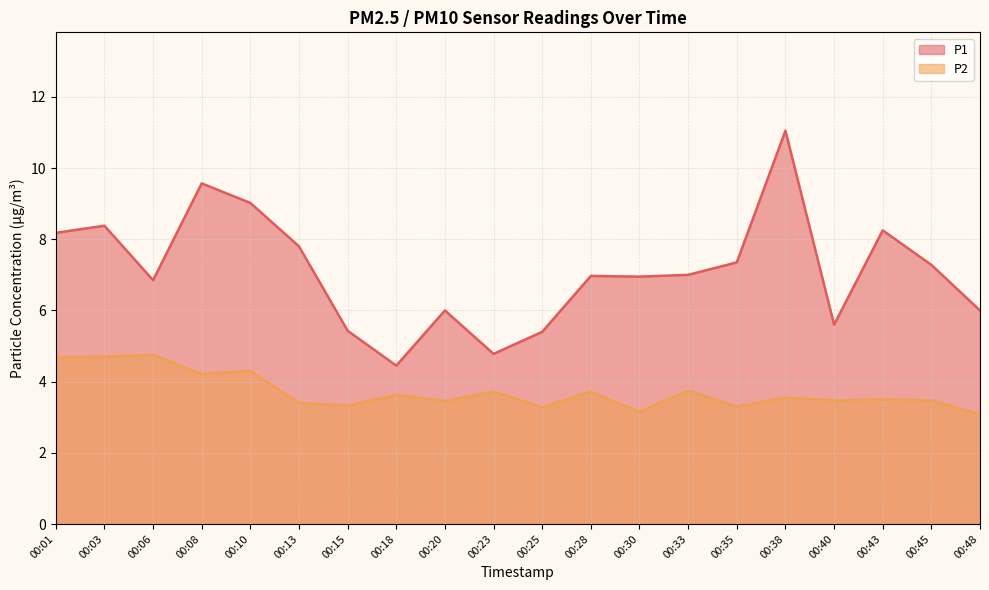

True or false: P2 has a value of 3.7 at 00:23.

True